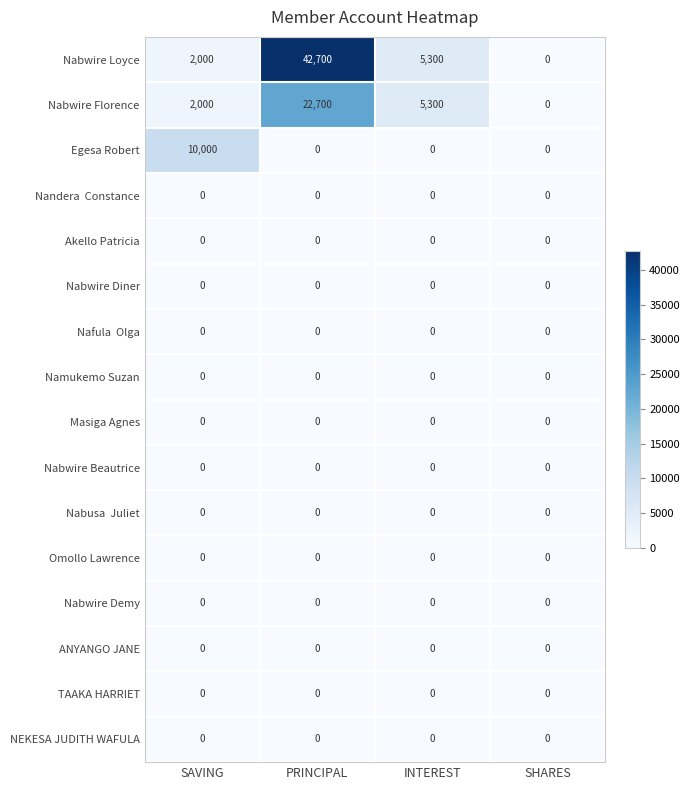

Which series has the largest range (max minus min)?

Nabwire Loyce